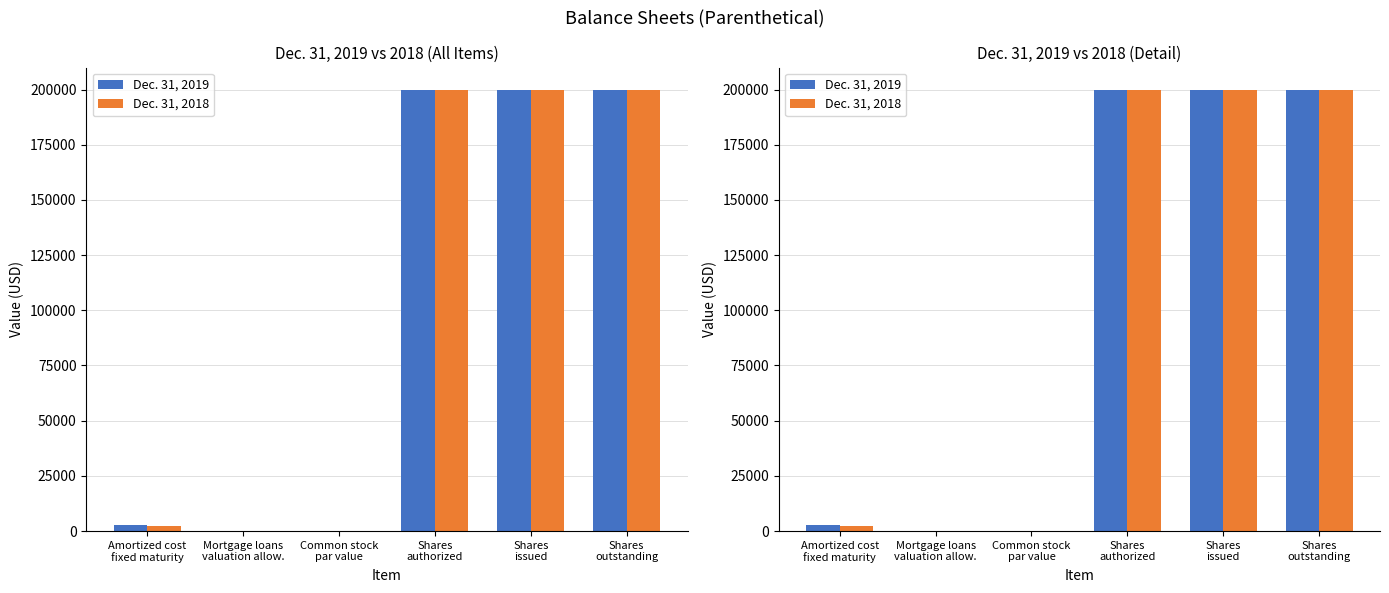

Reading left to right, what are all the values shown in this chart?

Dec. 31, 2019: Amortized cost
fixed maturity=2897	Mortgage loans
valuation allow.=3	Common stock
par value=10	Shares
authorized=200000	Shares
issued=200000	Shares
outstanding=200000
Dec. 31, 2018: Amortized cost
fixed maturity=2470	Mortgage loans
valuation allow.=2	Common stock
par value=10	Shares
authorized=200000	Shares
issued=200000	Shares
outstanding=200000